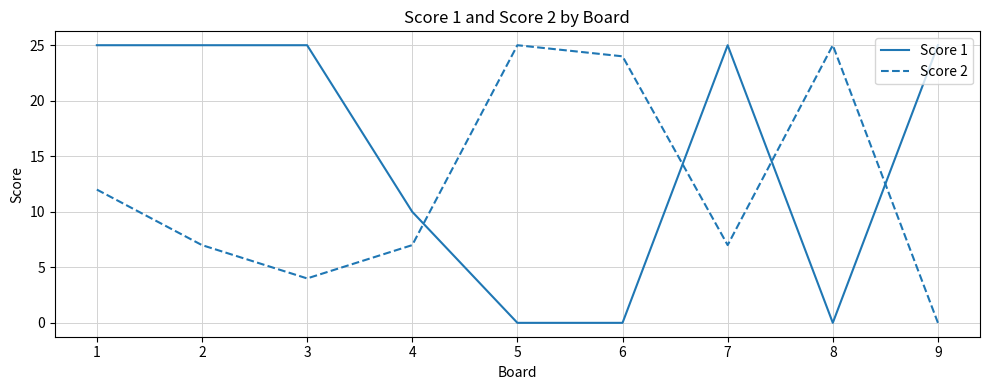

What is the difference between the maximum and minimum values in the Score 1 series?

25